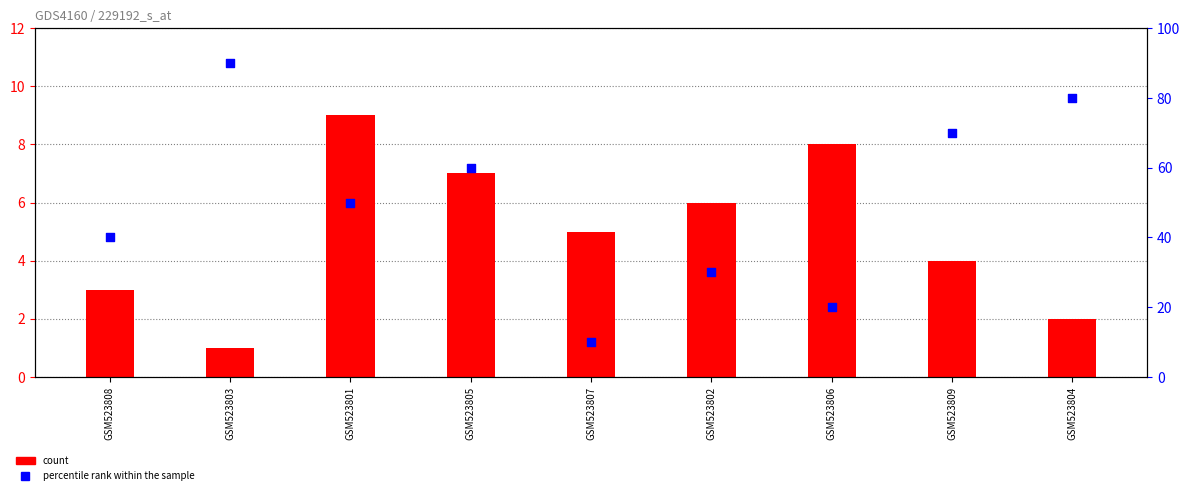

Which series has the largest Y range (max minus min)?

percentile rank within the sample